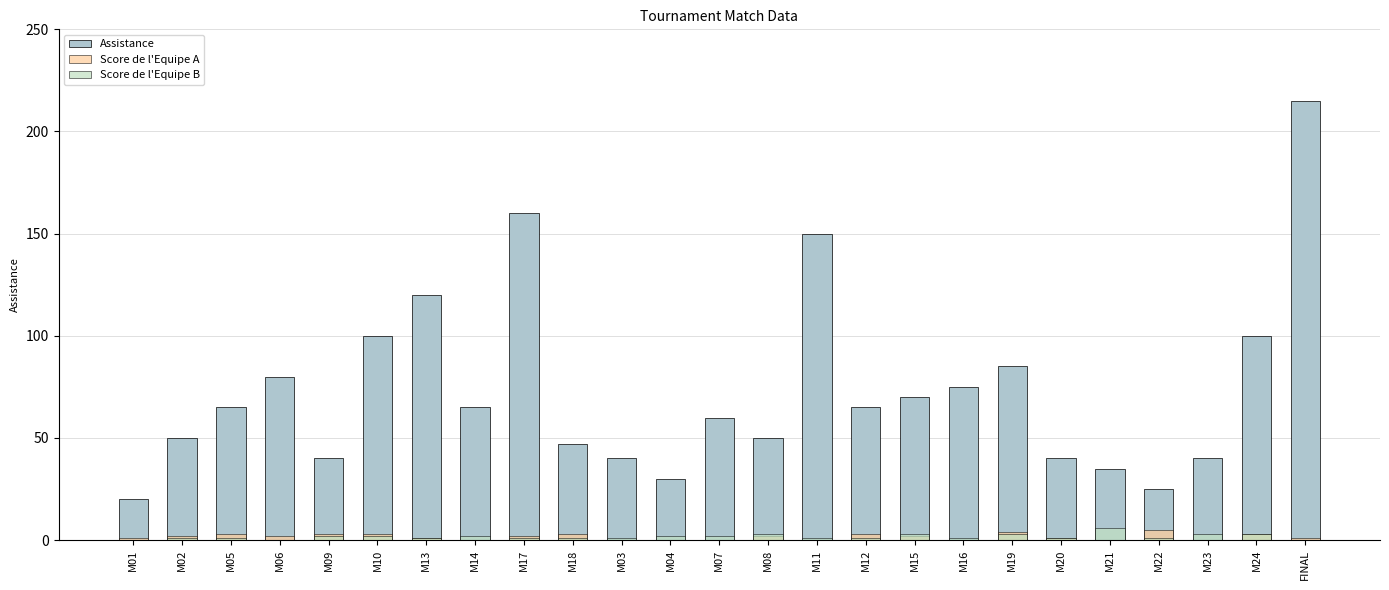

Which series has the largest total across all categories?

Assistance